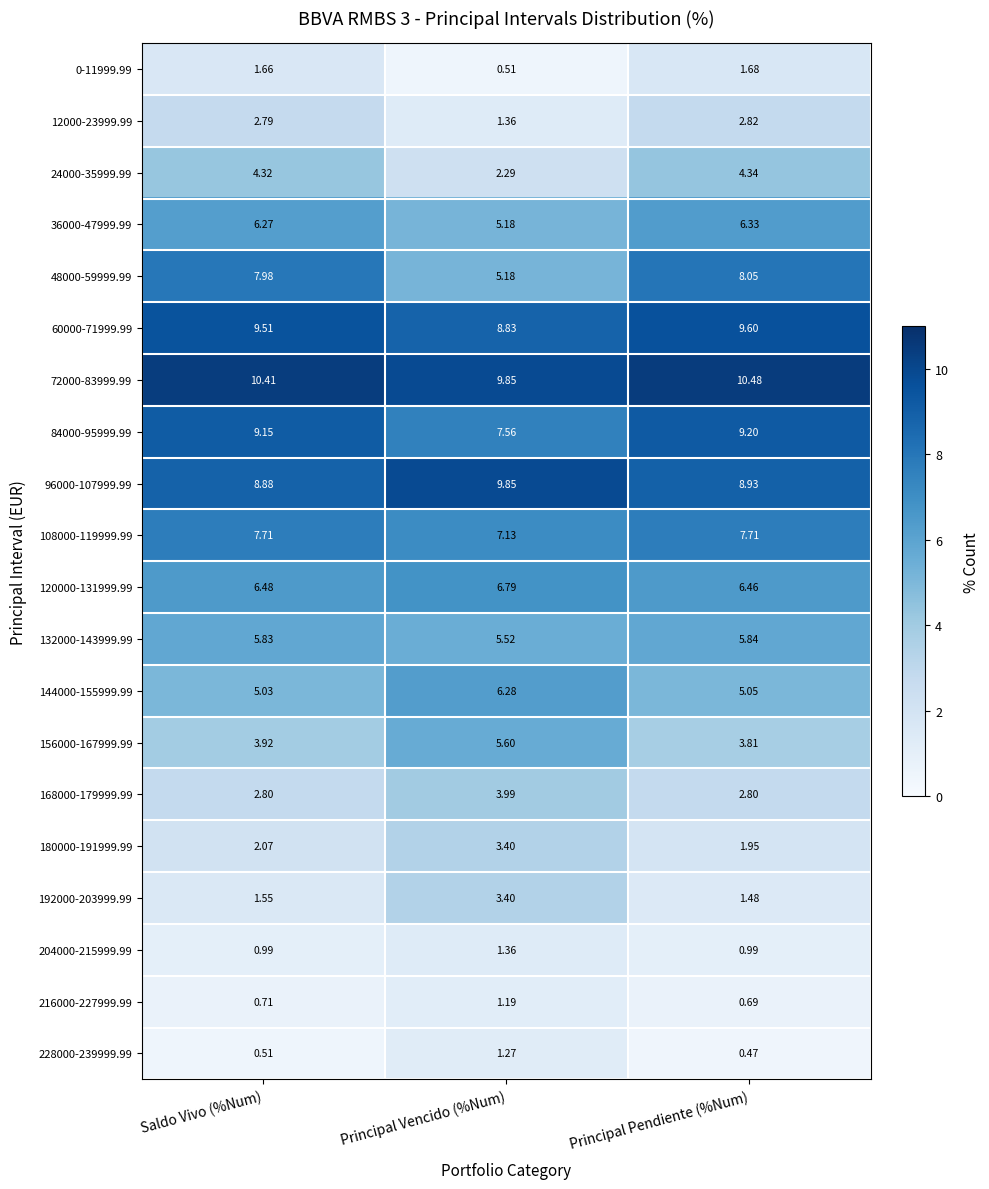

Which series has the largest range (max minus min)?

48000-59999.99